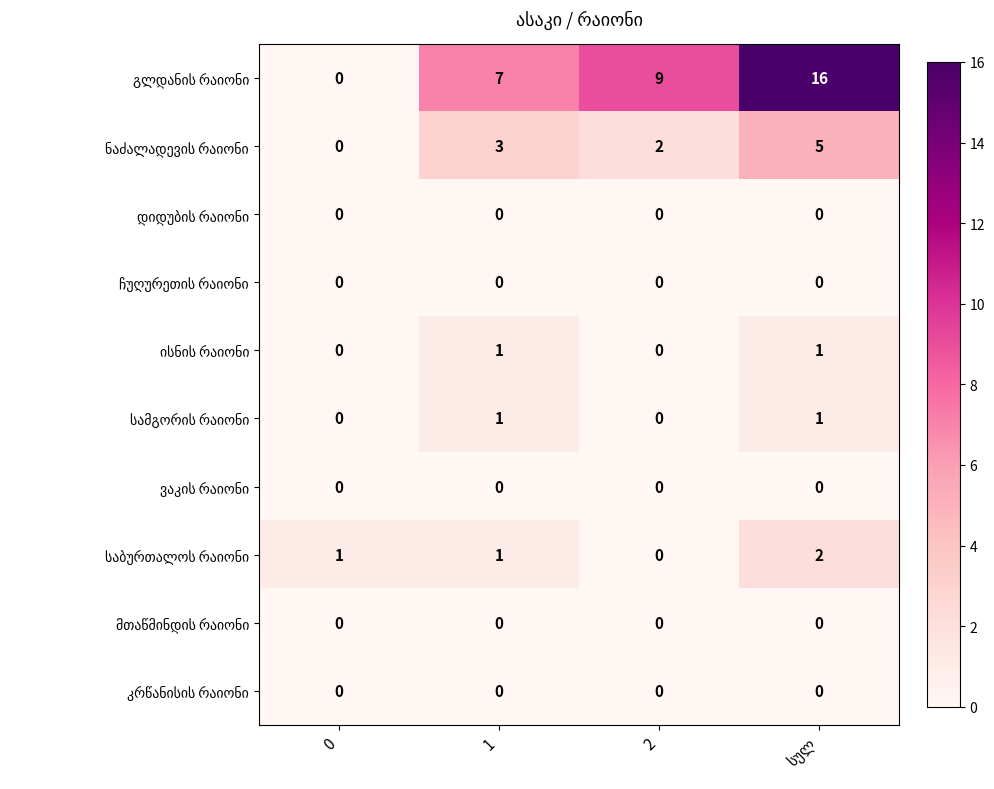

What is the maximum value shown in the chart?

16